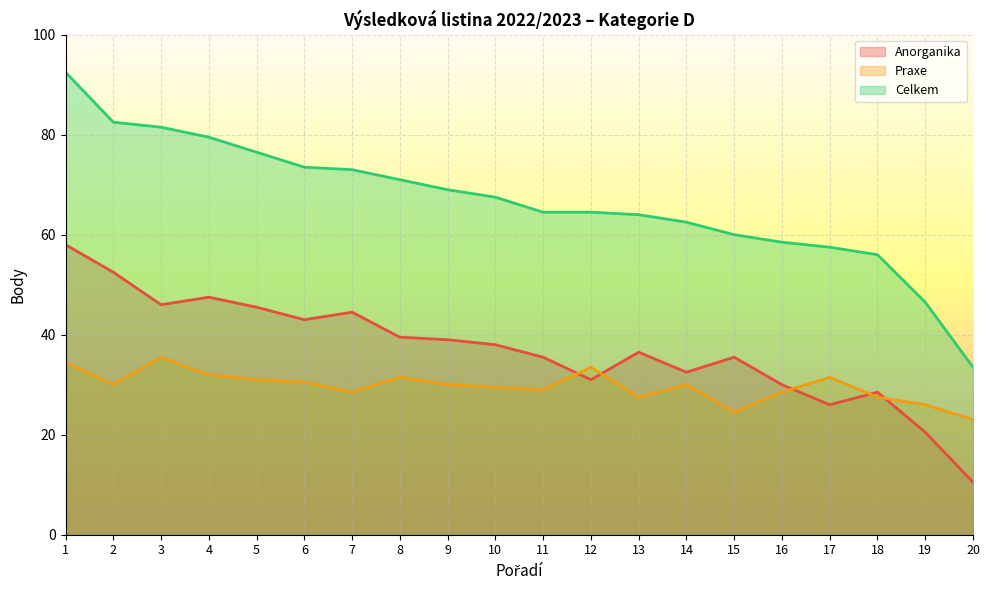

What is the value of the Praxe point at the 20th from the left?

23.0